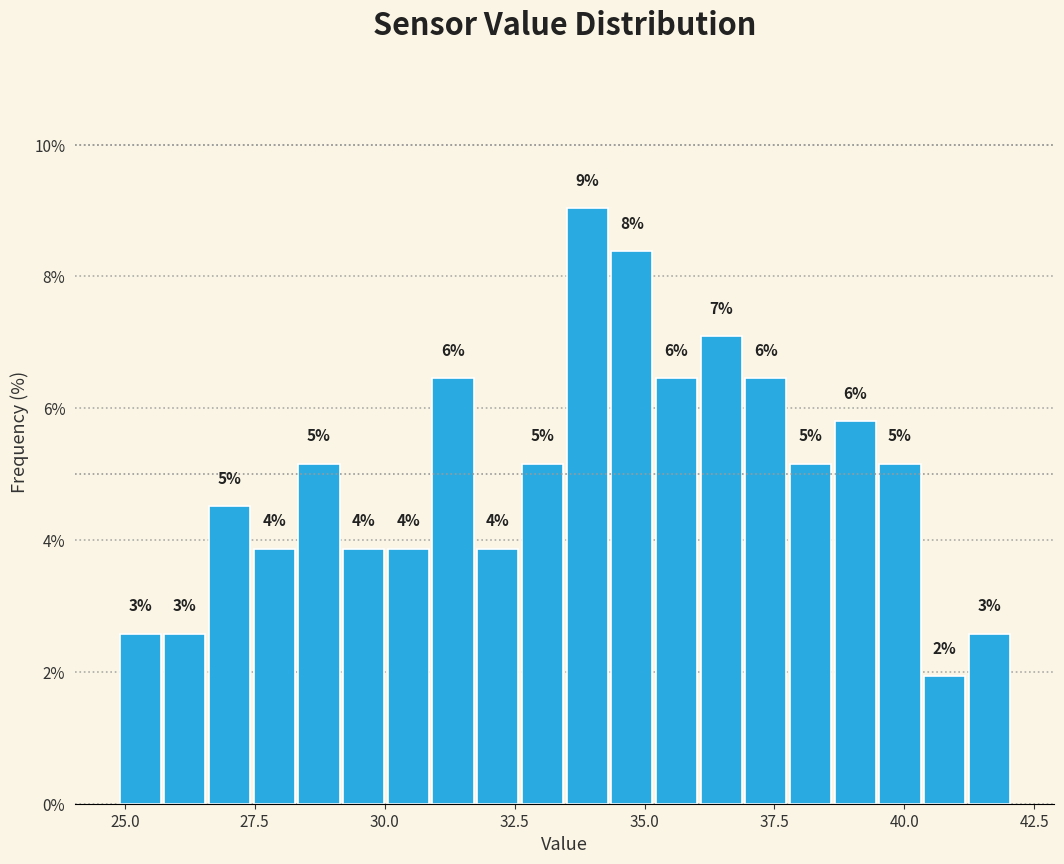

Read against the x-axis, roughly where is the centre of the tallest bar?

34.0